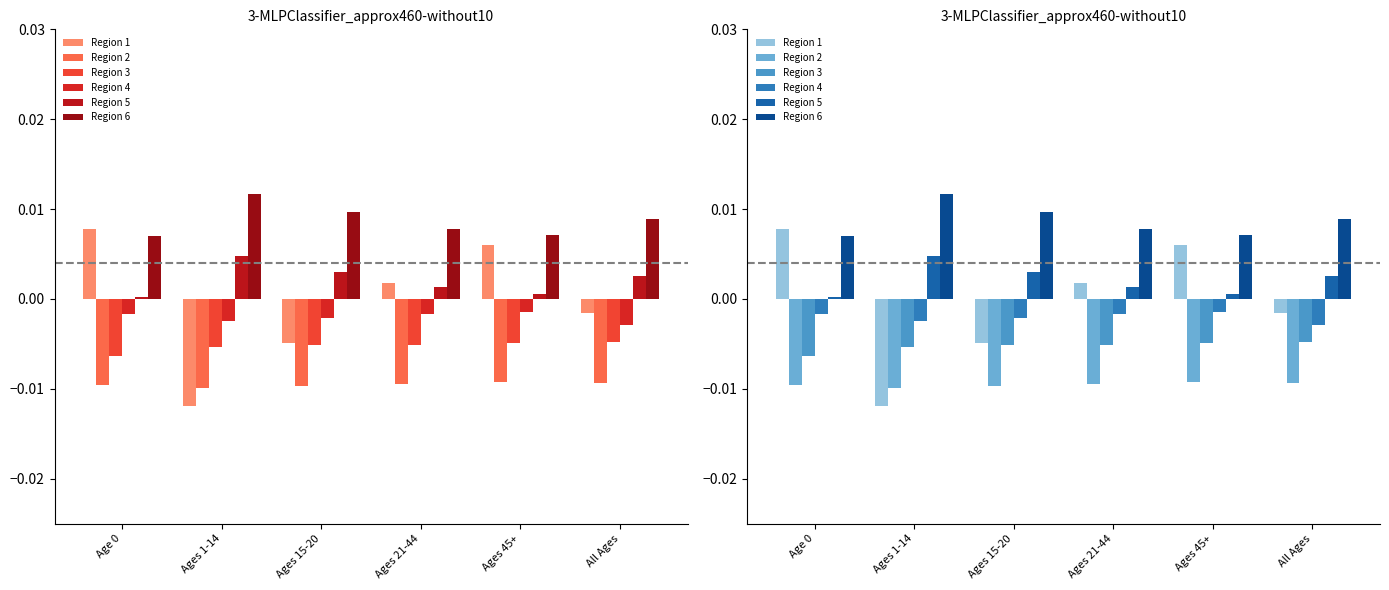

What is the label of the 1st bar from the left?

Age 0